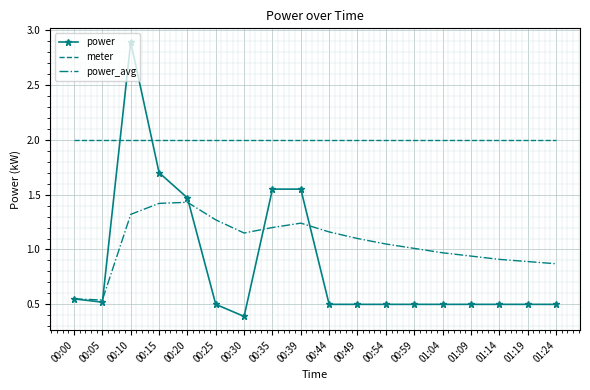

At which label does power_avg first exceed 1?

00:10